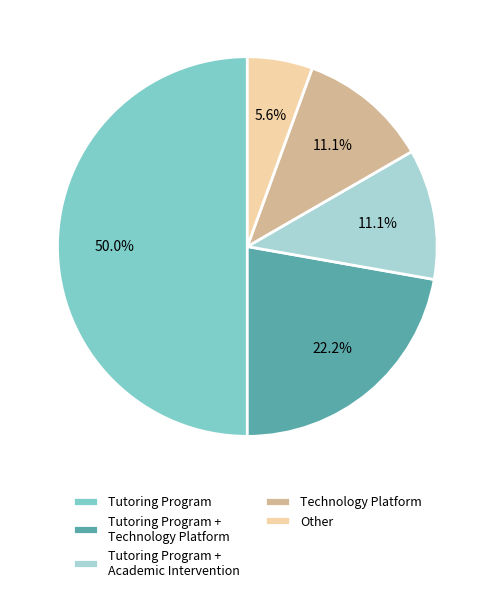

Is Technology Platform the majority of the pie?

No